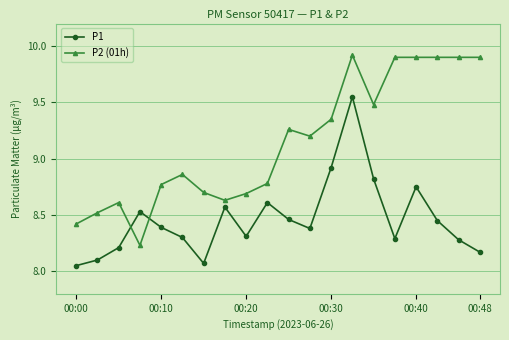

After their last crossing, which series has the higher values: P1 or P2 (01h)?

P2 (01h)